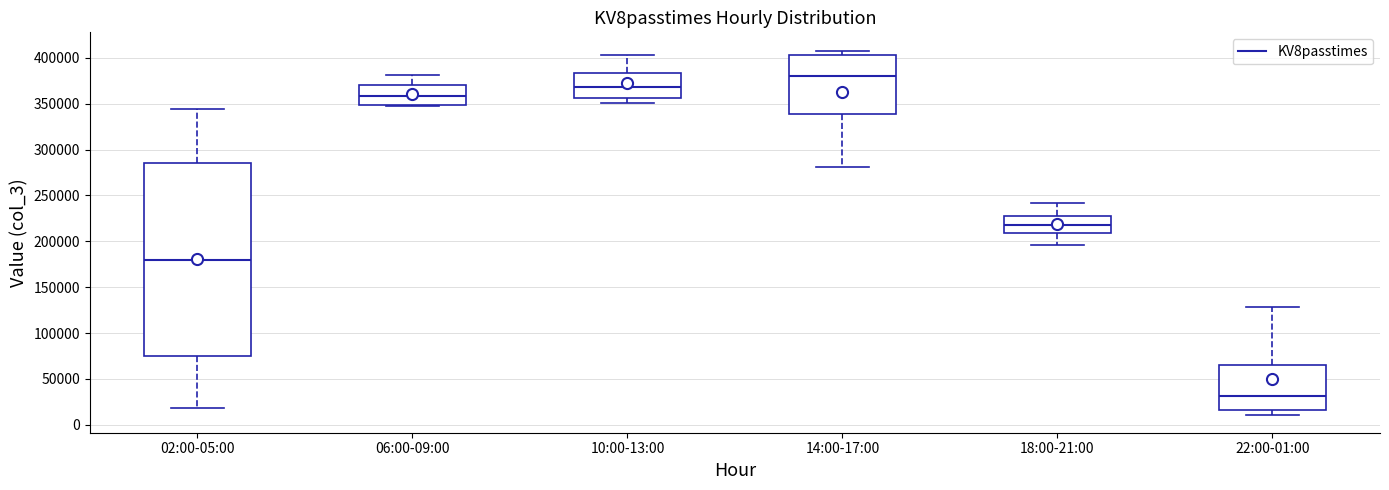

Reading left to right, transcribe this box plot: for each box, give where its median line is, the range the box spans, and where its two whiskers end, as read against the y-axis. The values are not printed on the chart, so give them approximately, as read against the axis.

02:00-05:00: median 180000, box 75000 to 285000, whiskers 20000 to 345000
06:00-09:00: median 360000, box 350000 to 370000, whiskers 345000 to 380000
10:00-13:00: median 370000, box 355000 to 385000, whiskers 350000 to 405000
14:00-17:00: median 380000, box 340000 to 405000, whiskers 280000 to 410000
18:00-21:00: median 220000, box 210000 to 230000, whiskers 195000 to 240000
22:00-01:00: median 30000, box 15000 to 65000, whiskers 10000 to 130000